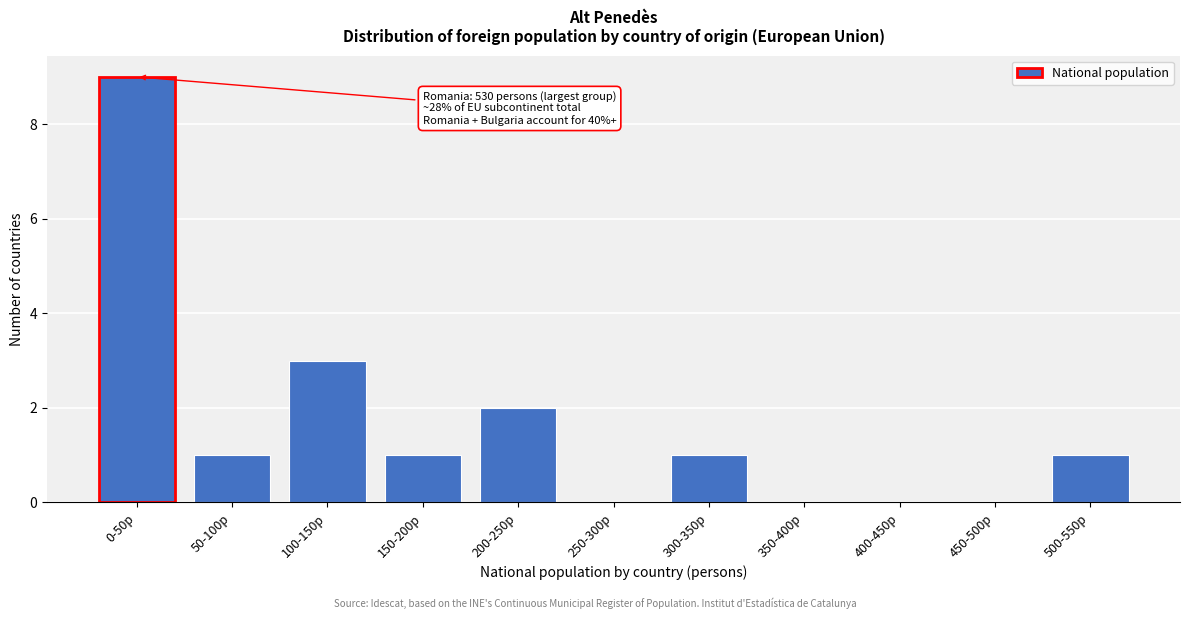

Reading left to right, what are all the values shown in this chart?

0-50p=9	50-100p=1	100-150p=3	150-200p=1	200-250p=2	250-300p=0	300-350p=1	350-400p=0	400-450p=0	450-500p=0	500-550p=1